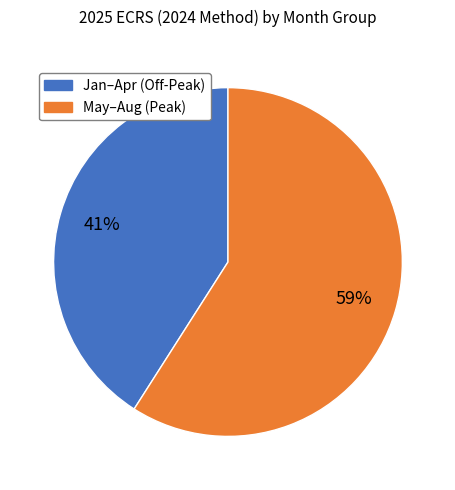

Count the number of slices in the pie.

2